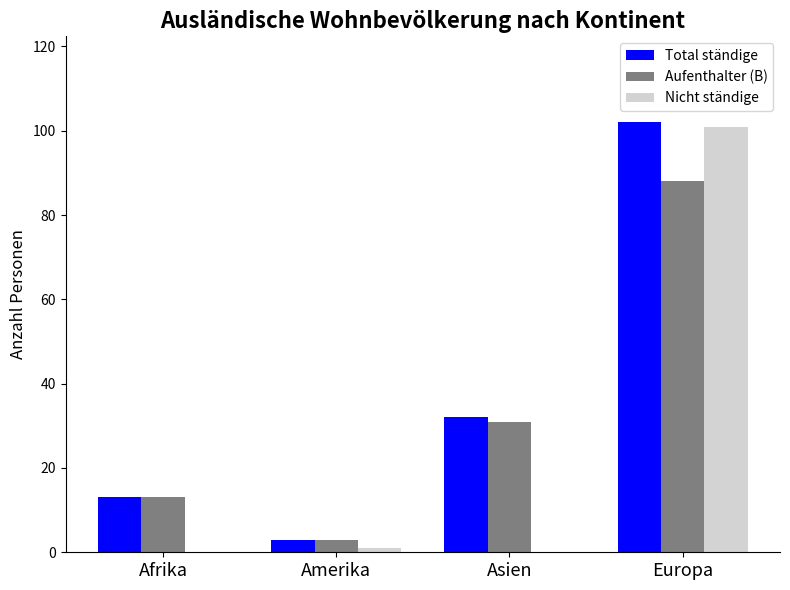

Reading left to right, list all the values displayed in this chart.

Total ständige: Afrika=13	Amerika=3	Asien=32	Europa=102
Aufenthalter (B): Afrika=13	Amerika=3	Asien=31	Europa=88
Nicht ständige: Afrika=0	Amerika=1	Asien=0	Europa=101